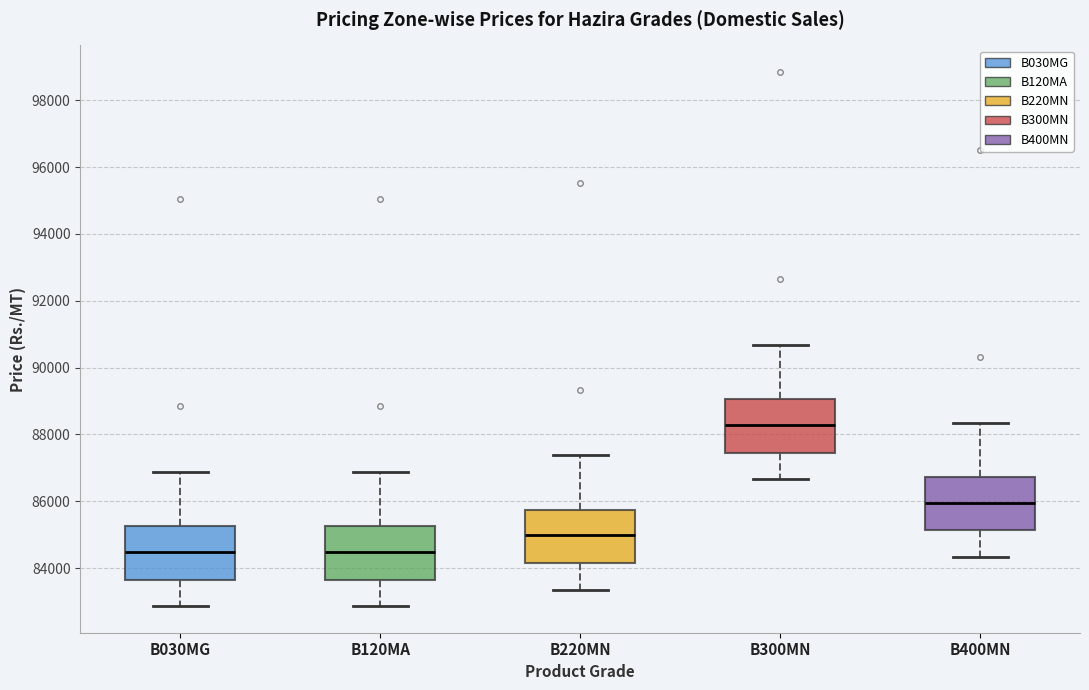

Where does the lower whisker of the box for B030MG end on the y-axis? The values are not printed on the chart, so give them approximately, as read against the axis.

82800